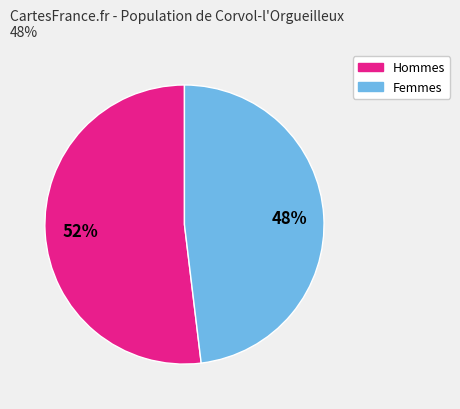

True or false: Femmes accounts for 48% of the total.

True